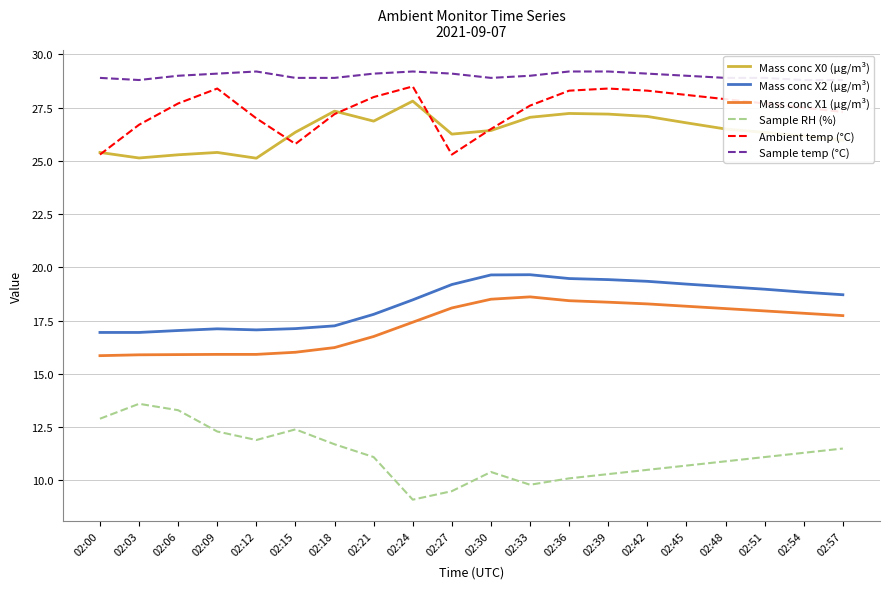

What is the average value of the Sample RH (%) series?

11.2